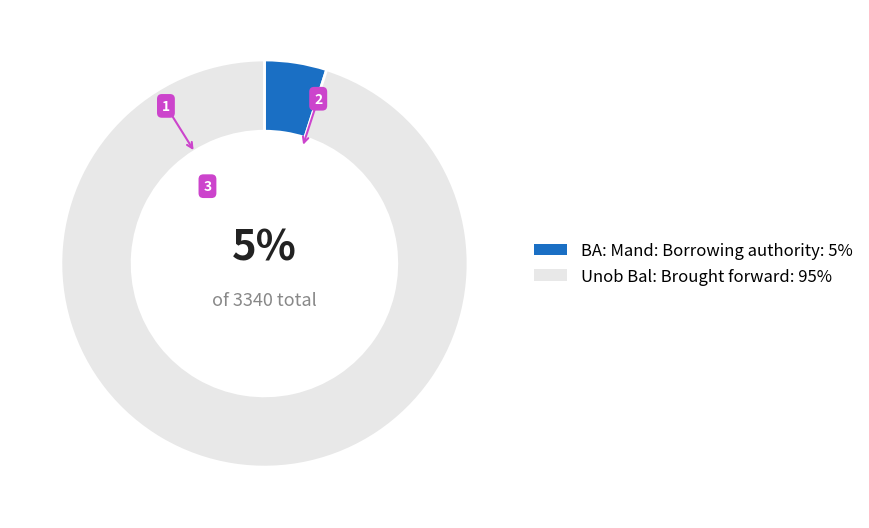

Is there any slice that represents more than half of the pie?

Yes